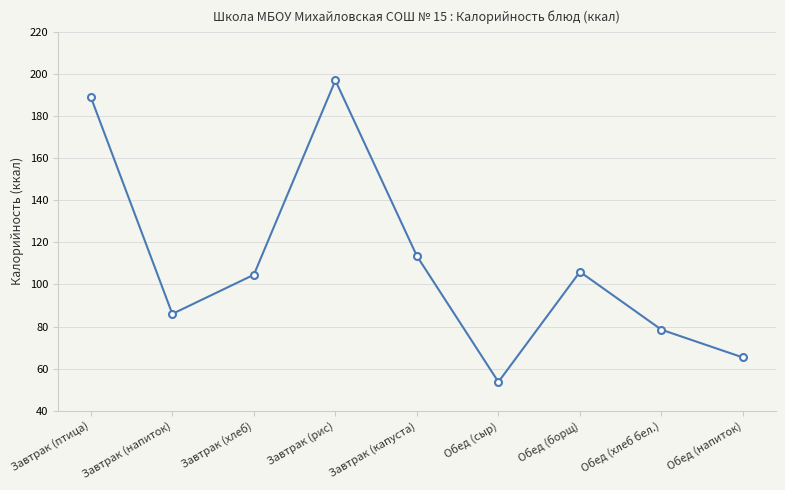

What value does the data have at Обед (хлеб бел.)?

78.5